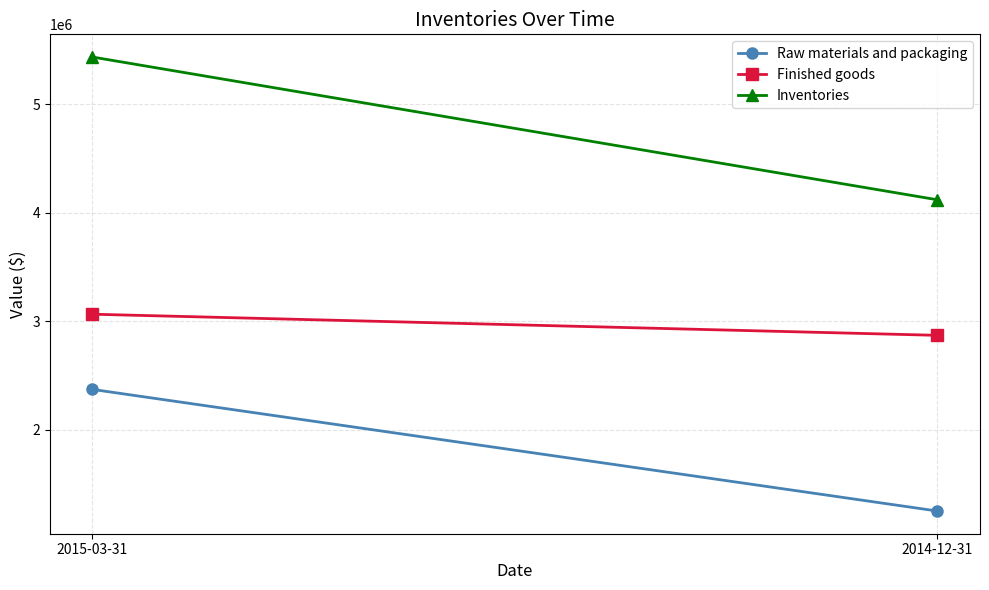

List the series in order of their peak value, lowest first.

Raw materials and packaging, Finished goods, Inventories